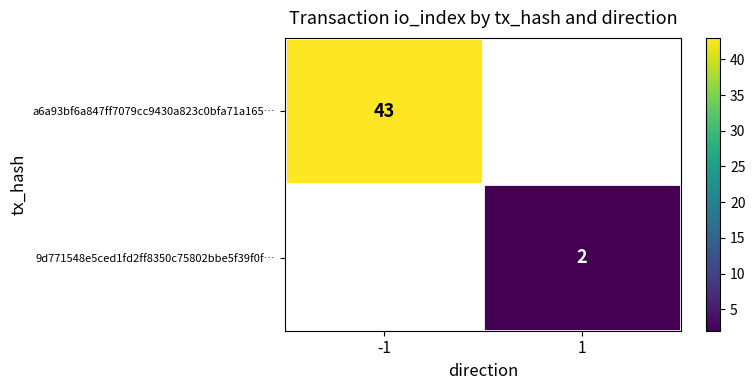

The value of 9d771548e5ced1fd2ff8350c75802bbe5f39f0f… at 1 is 2. True or false?

True